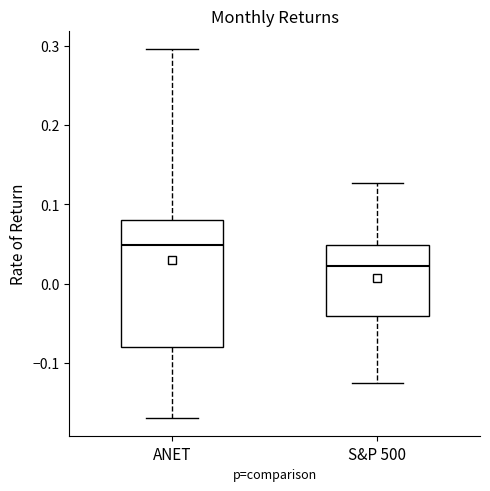

Where does the median line of the box for S&P 500 sit on the y-axis? The values are not printed on the chart, so give them approximately, as read against the axis.

0.02